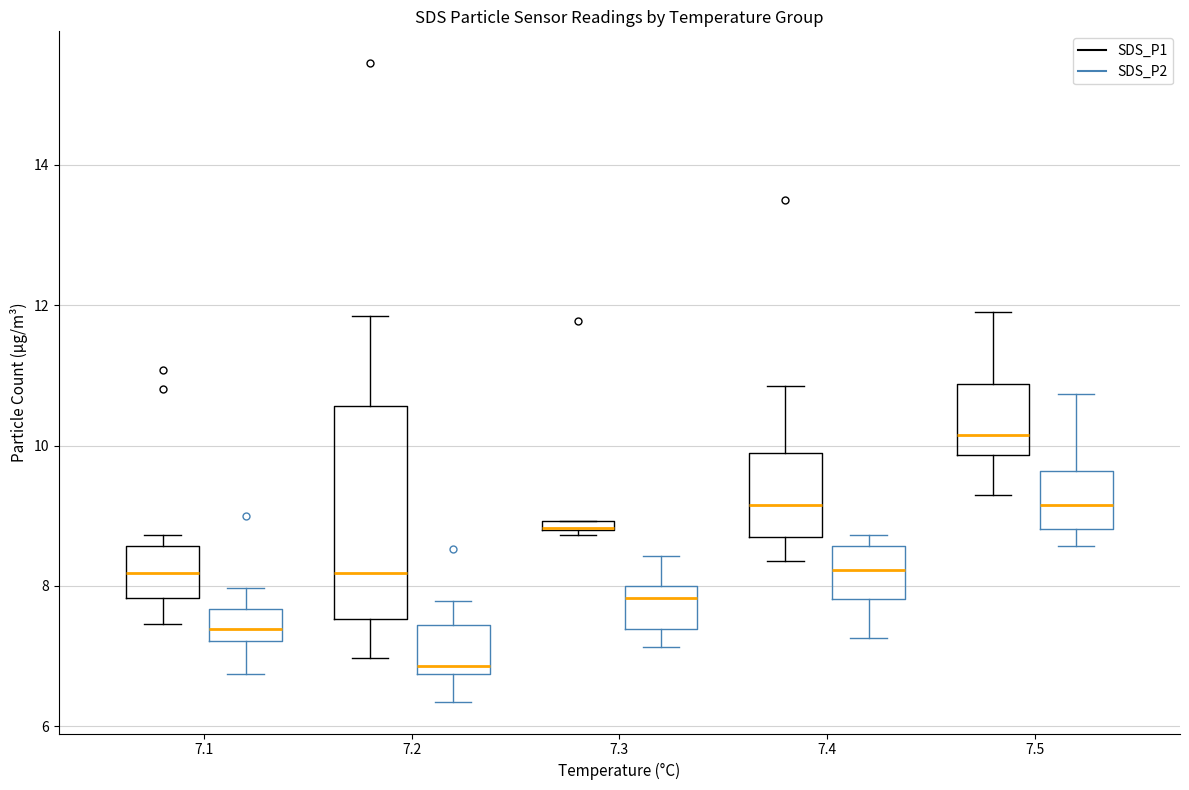

Where does the median line of the box for 7.3 (SDS_P2) sit on the y-axis? The values are not printed on the chart, so give them approximately, as read against the axis.

7.8